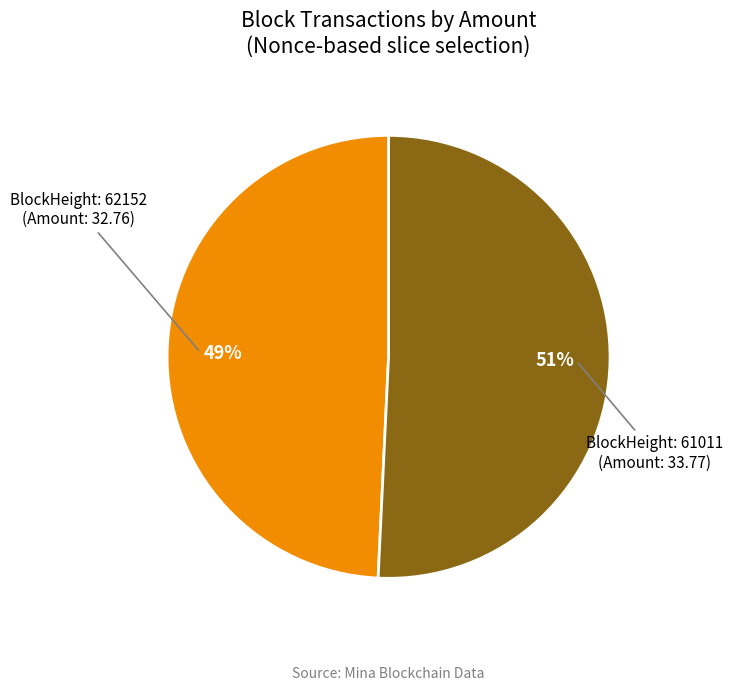

Count the number of slices in the pie.

2